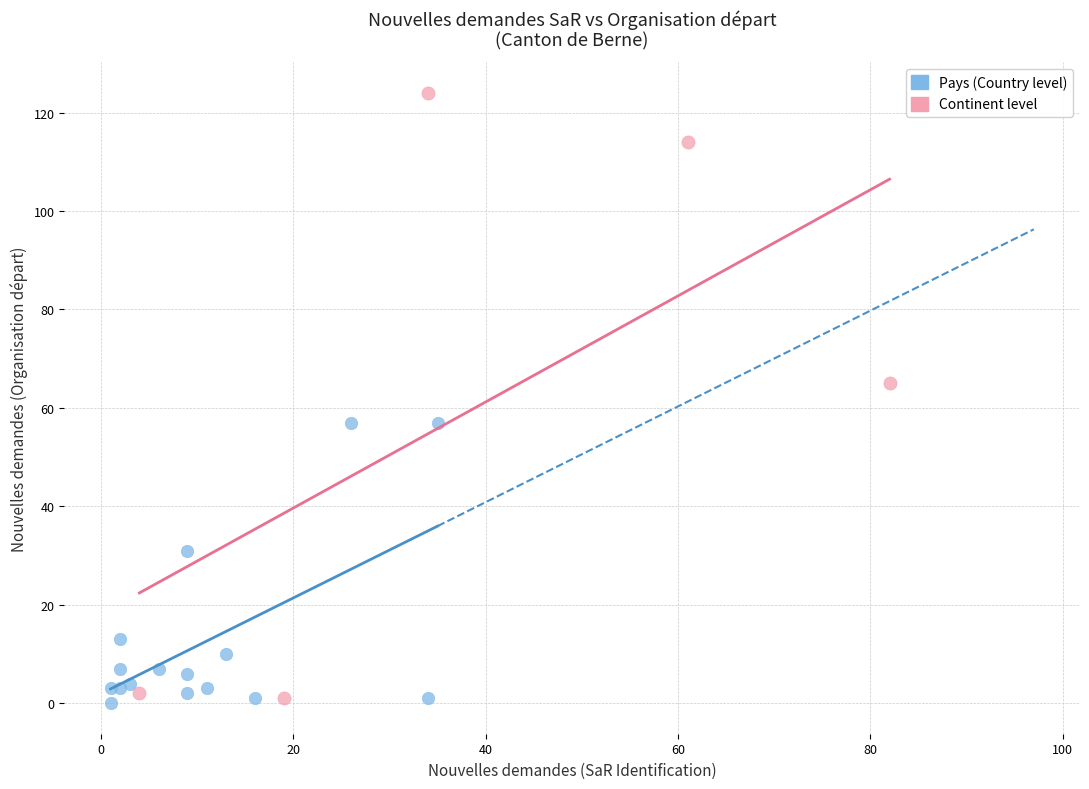

Which series contains the highest Y value?

Continent level